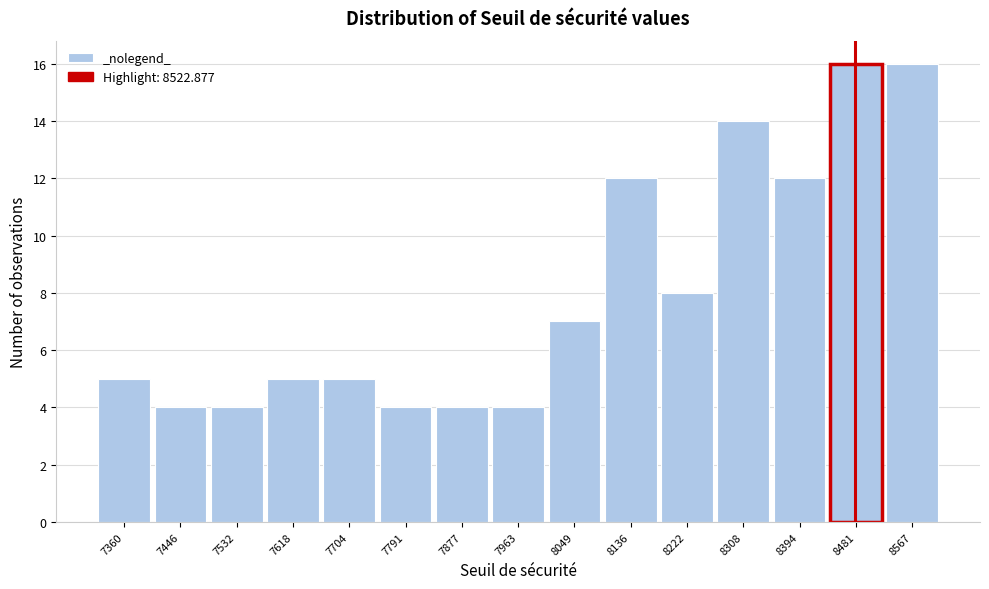

Reading left to right, extract all data points from this chart.

5	4	4	5	5	4	4	4	7	12	8	14	12	16	16